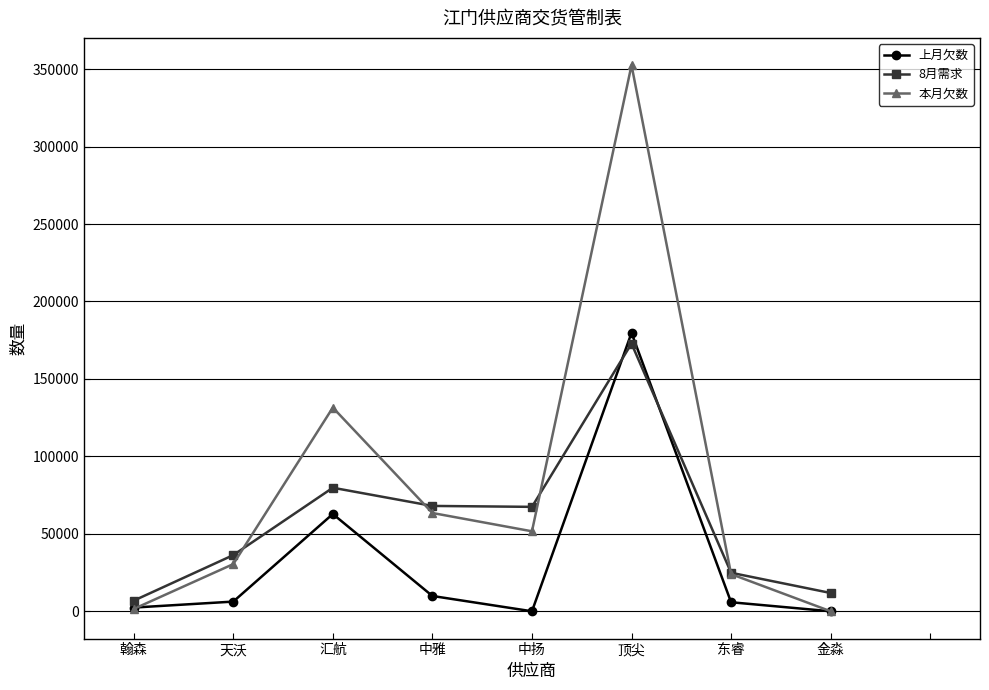

What is the sum of the 8月需求 values at 汇航 and 顶尖?

252566